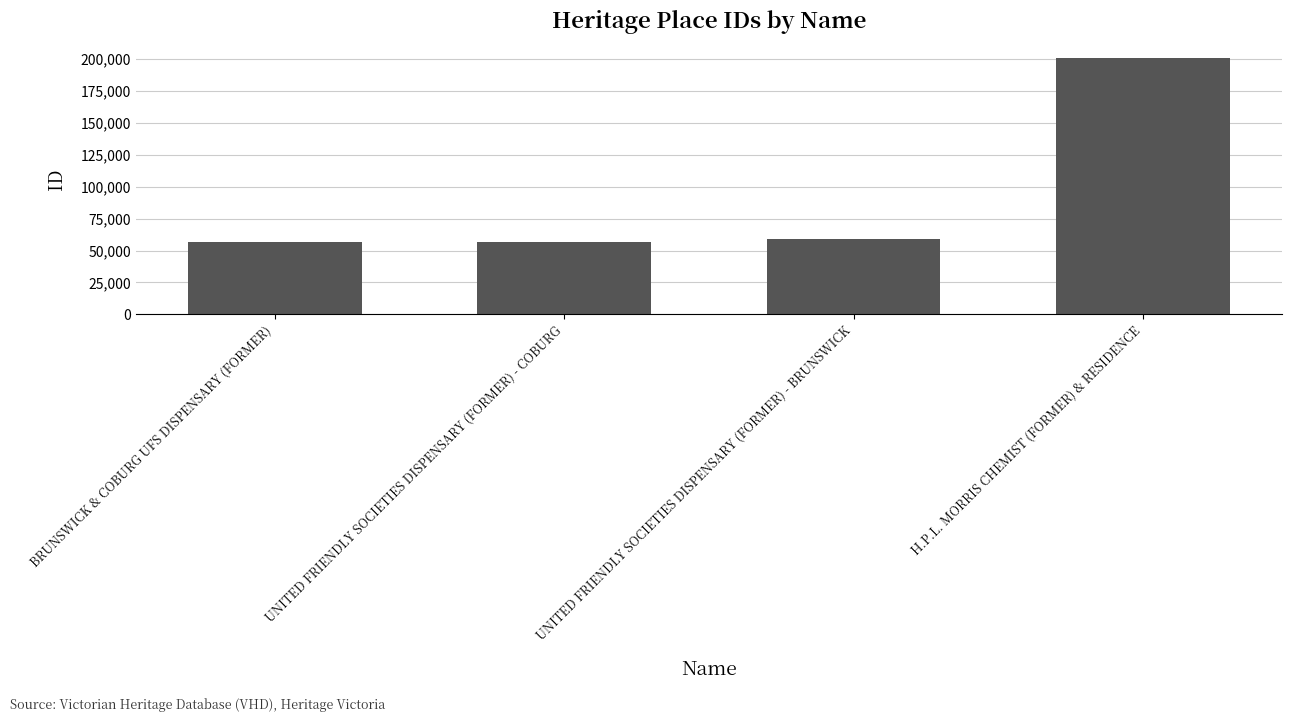

What position from the right is UNITED FRIENDLY SOCIETIES DISPENSARY (FORMER) - COBURG?

3